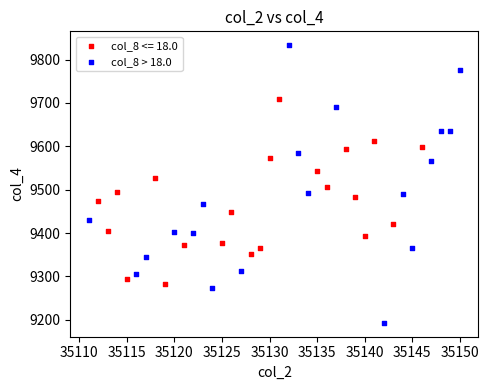

Which series contains the highest Y value?

col_8 > 18.0